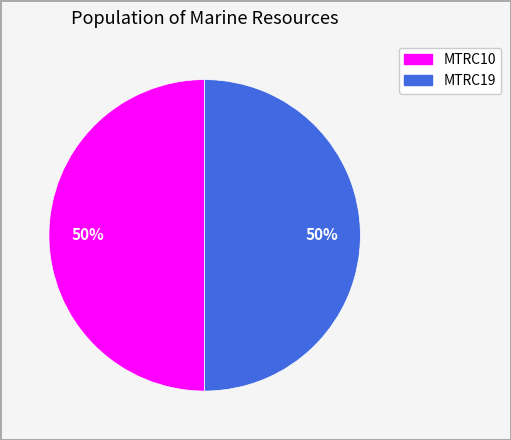

To the nearest percent, what percentage of the pie is MTRC19?

50%